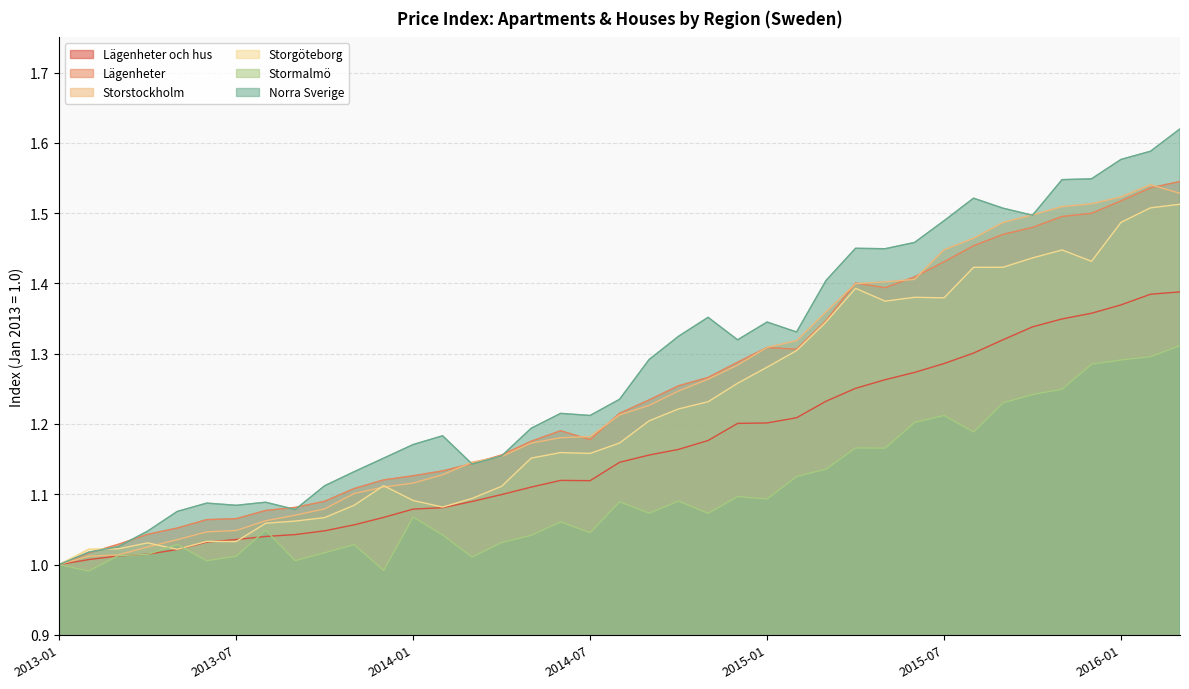

The value of Stormalmö at 2016-02 is 0.4. True or false?

False